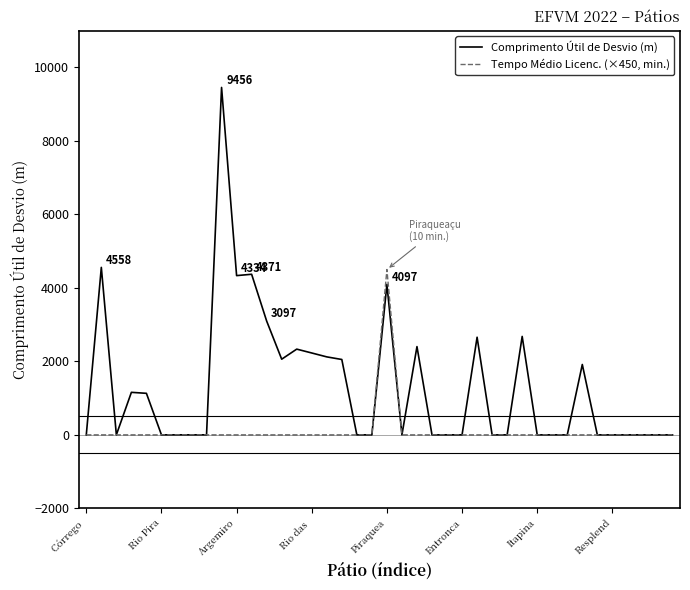

Which series has the largest total across all categories?

Comprimento Útil de Desvio (m)